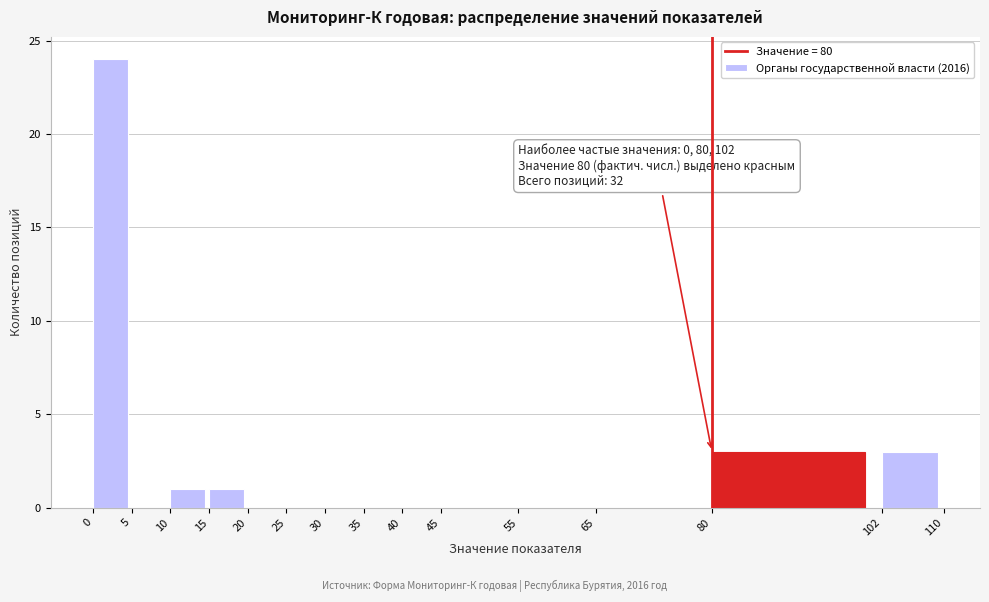

Over which range of the x-axis is the bar tallest?

0 to 5